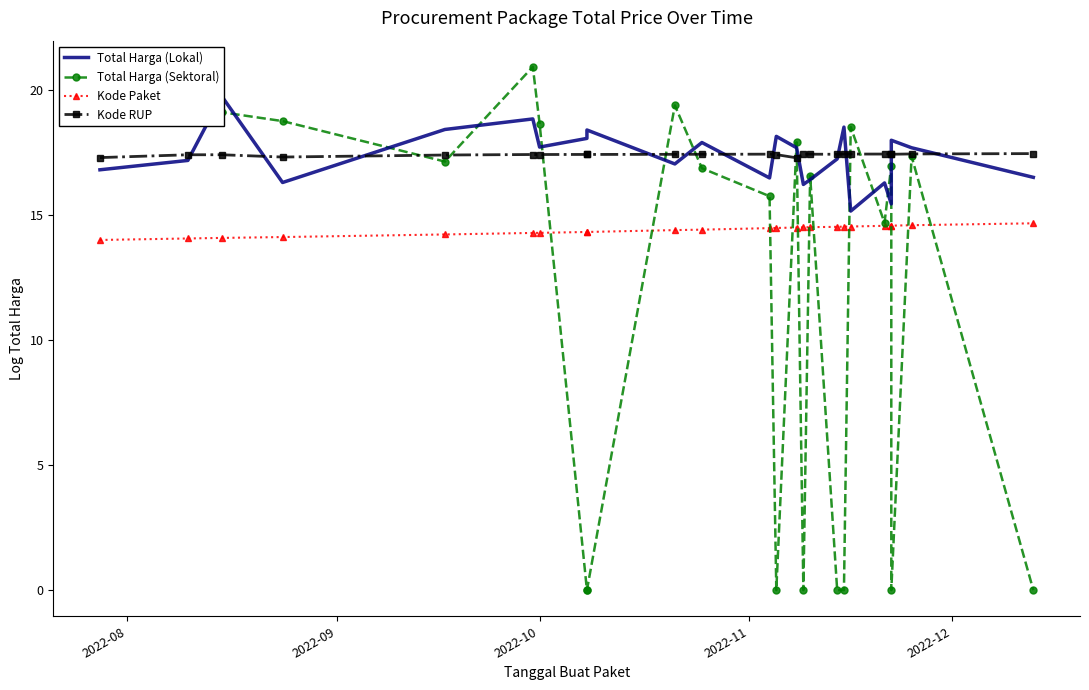

How many data points in Total Harga (Lokal) are above 17?

15